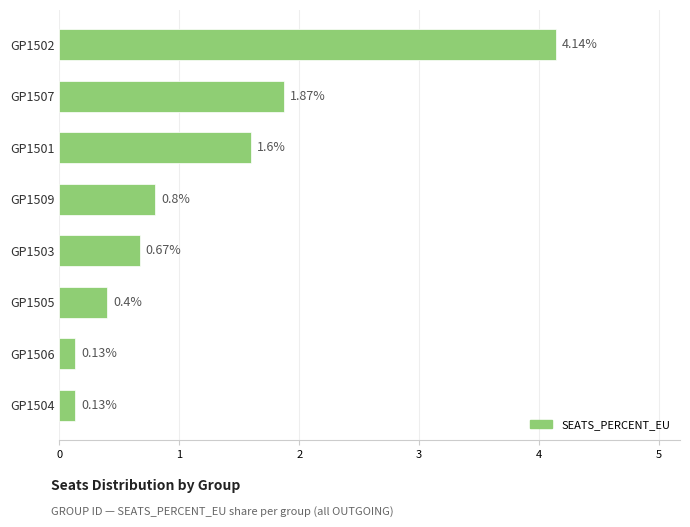

What is the sum of the values at GP1507 and GP1503?

2.5